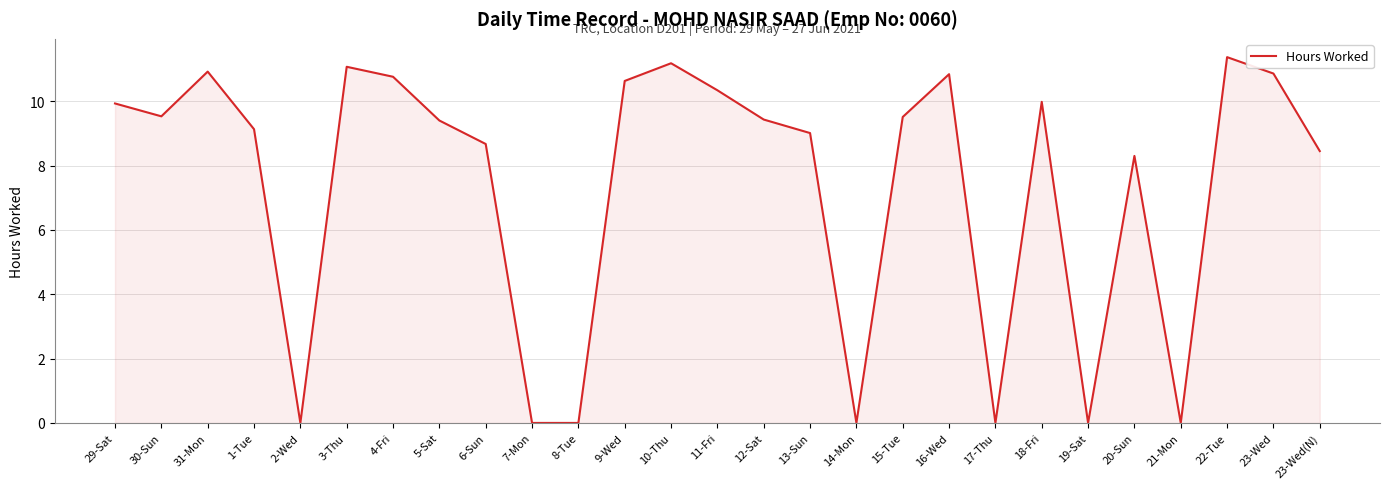

What is the greatest value displayed?

11.4